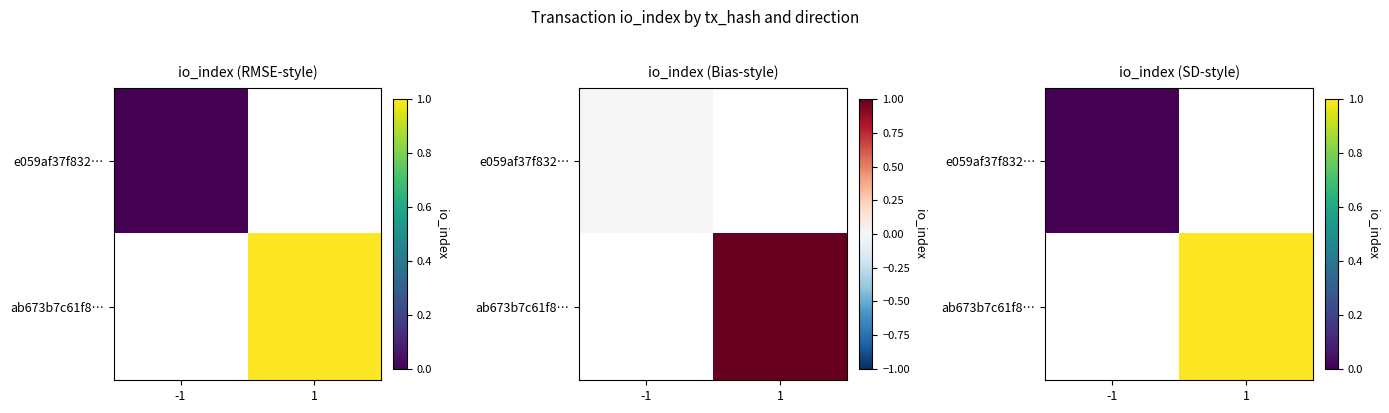

The value of e059af37f832… at -1 is 0.0. True or false?

True